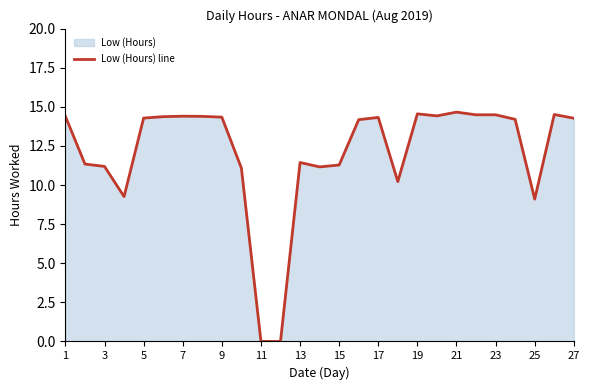

What is the difference between the second highest and second lowest values?

14.6